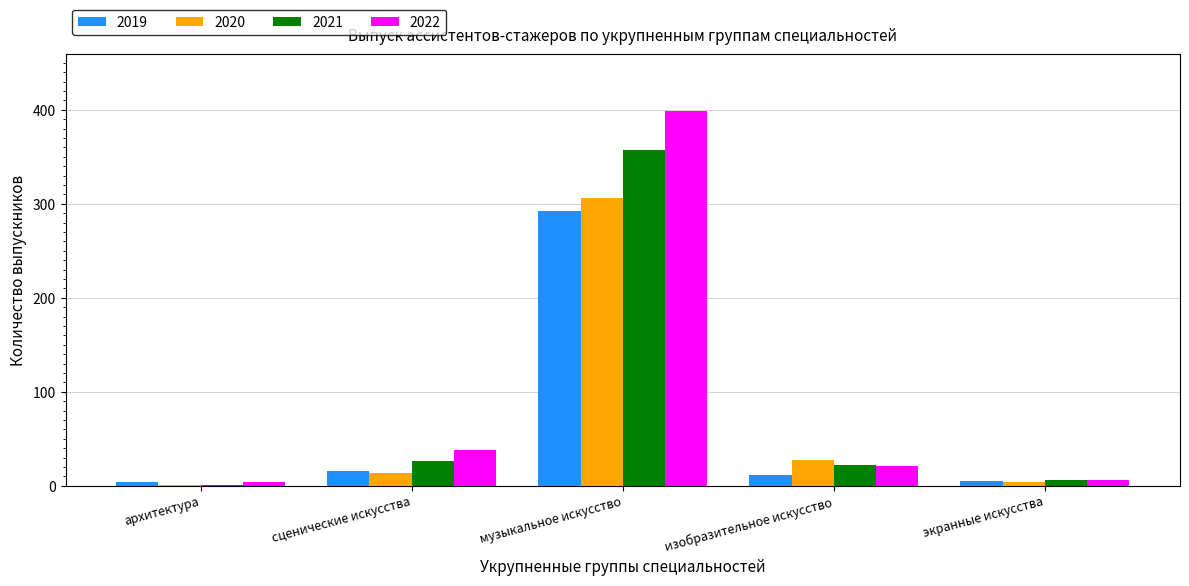

At which label does 2019 reach its peak?

музыкальное искусство